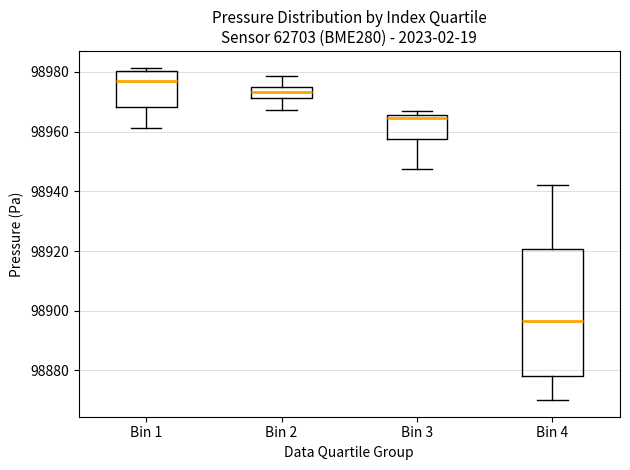

Which box has the highest median line?

Bin 1